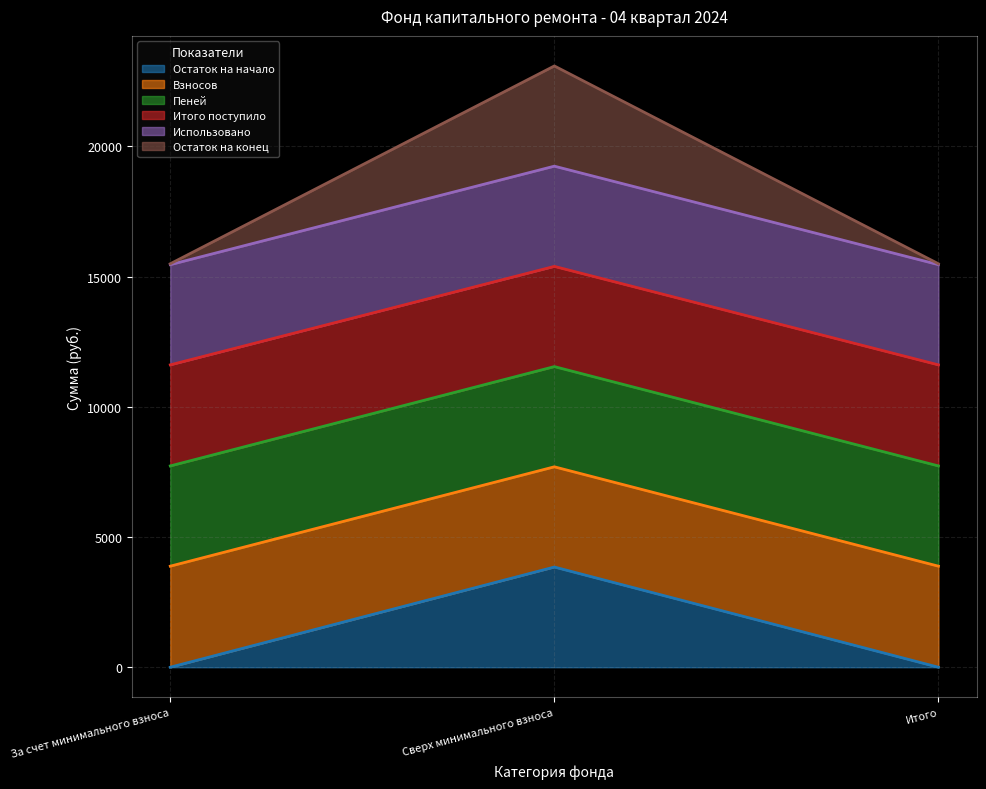

What is the greatest value displayed?

23084.9